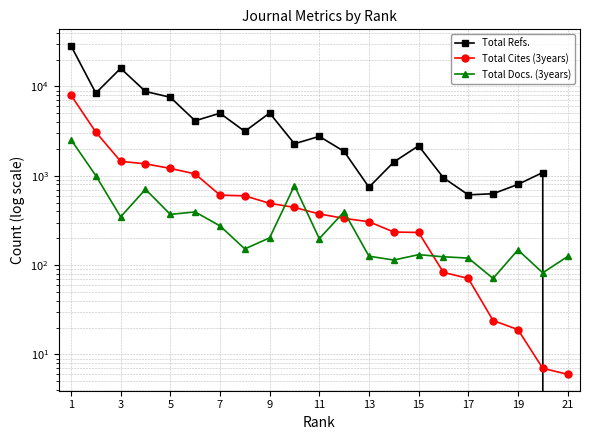

Is the value of Total Docs. (3years) at 11 greater than the value of Total Refs. at 15?

No